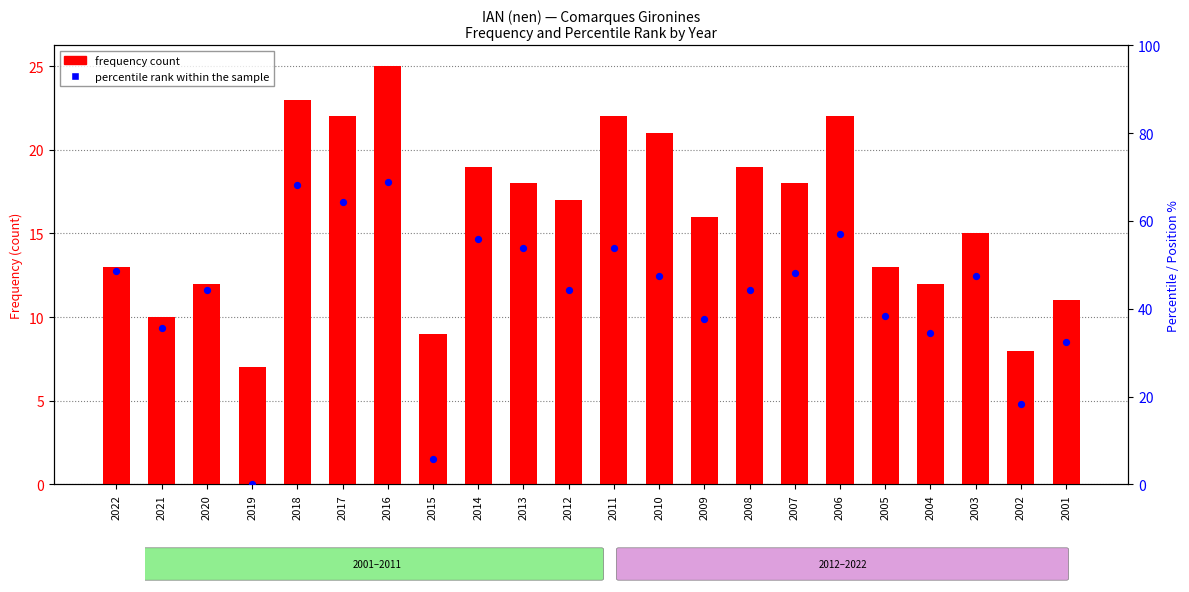

Which series has the widest spread of Y values?

percentile rank within the sample